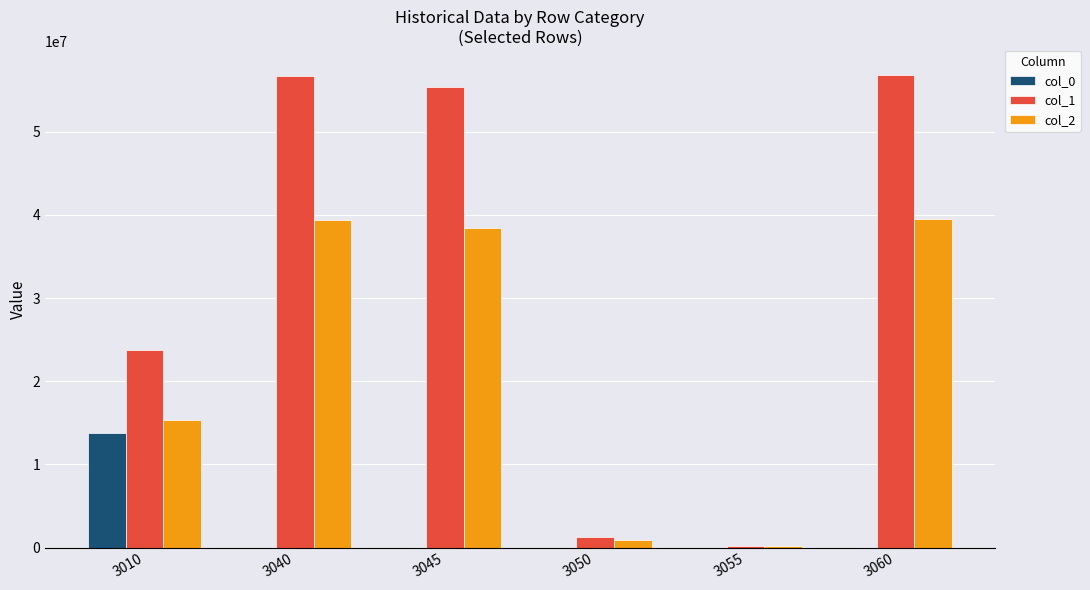

Which series has the largest total across all categories?

col_1